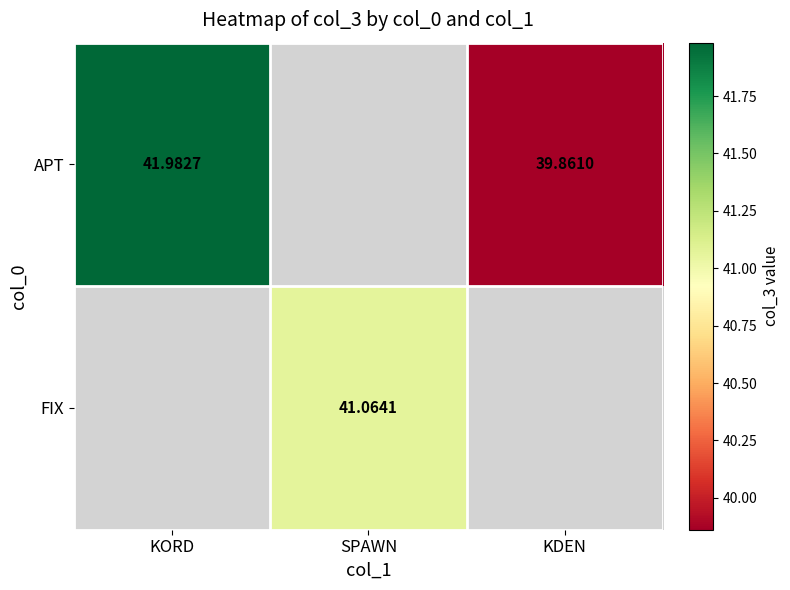

Is the value of APT at KORD greater than the value of FIX at SPAWN?

Yes